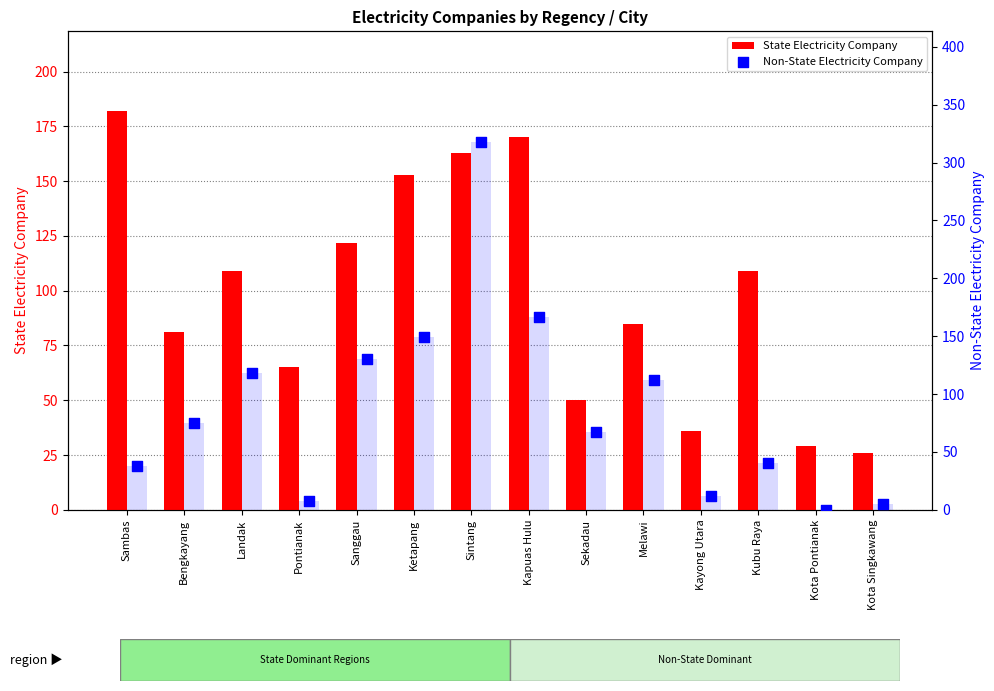

Which series contains the highest Y value?

Non-State Electricity Company